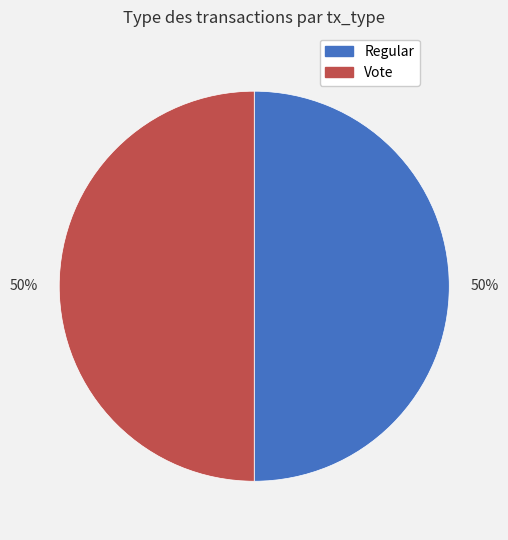

What is the ratio of the value at Vote to the value at Regular?

1.0